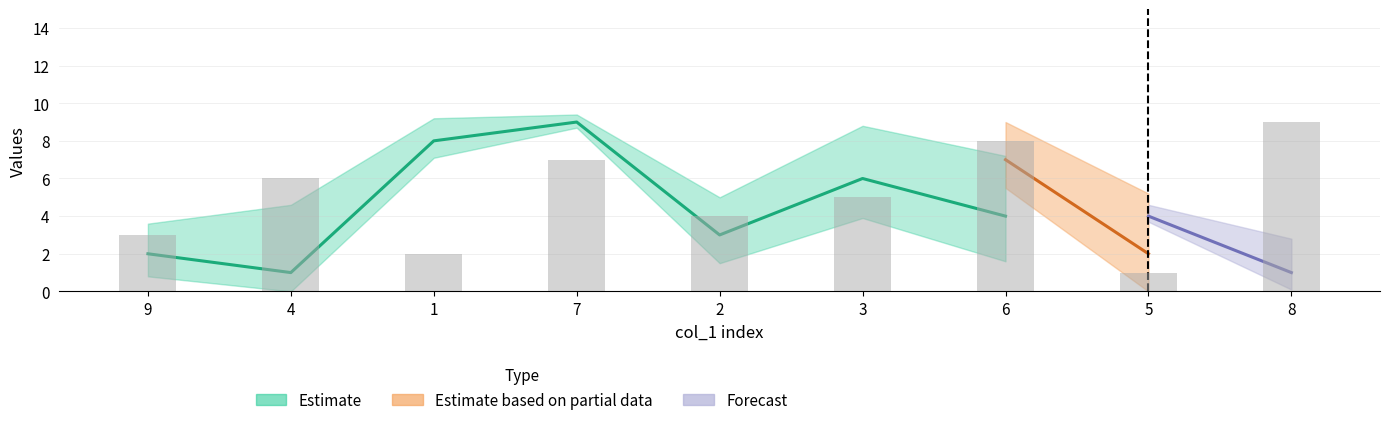

How many groups of bars are there?

9